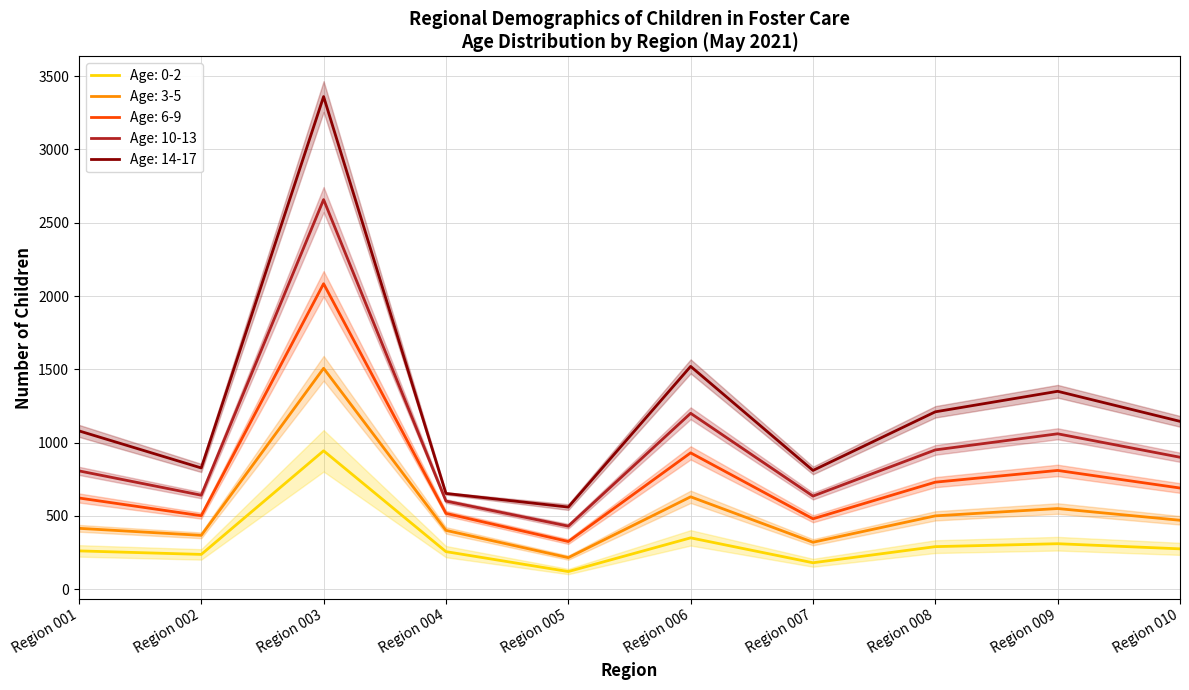

Which category has the lowest value in the Age: 6-9 series?

Region 005